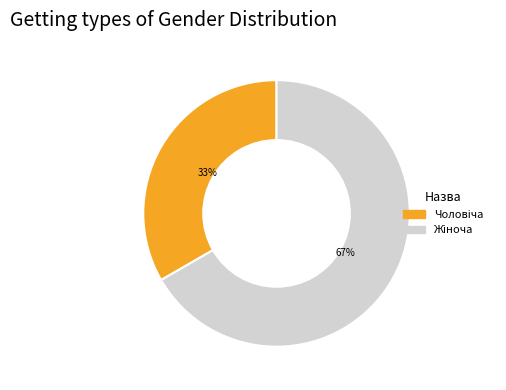

Does any single category account for the majority?

Yes